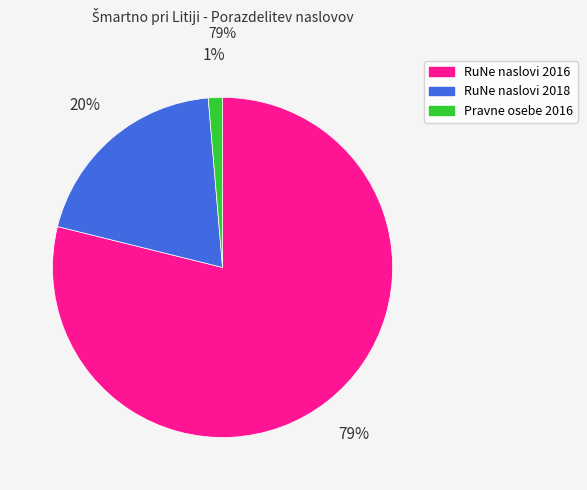

To the nearest percent, what is the combined percentage of RuNe naslovi 2018 and RuNe naslovi 2016?

99%